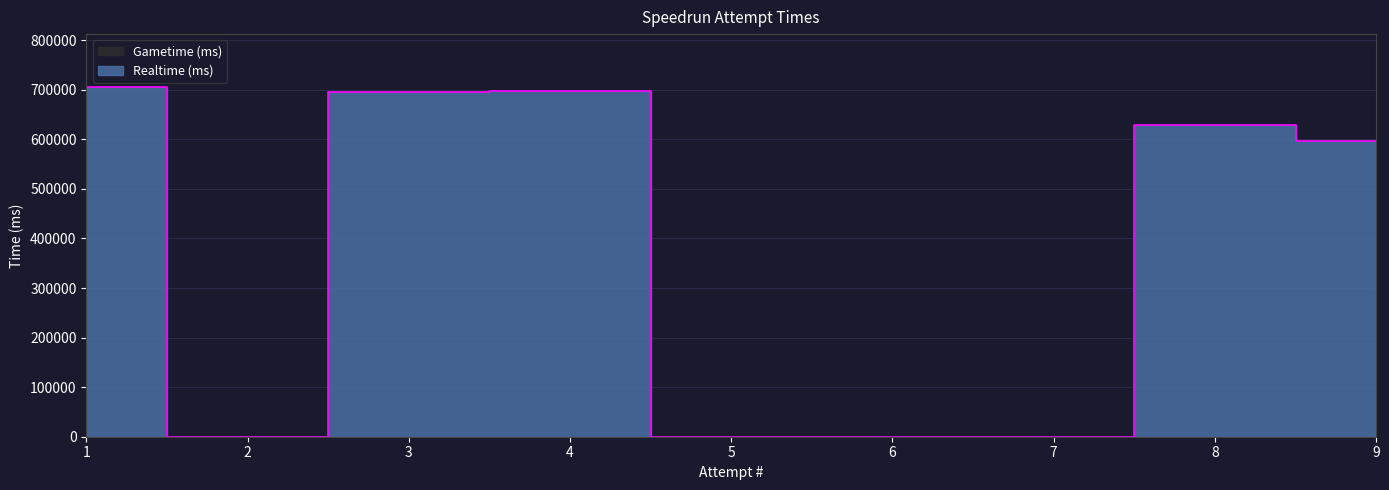

The chart shows a value of 409130 at 2. True or false?

False